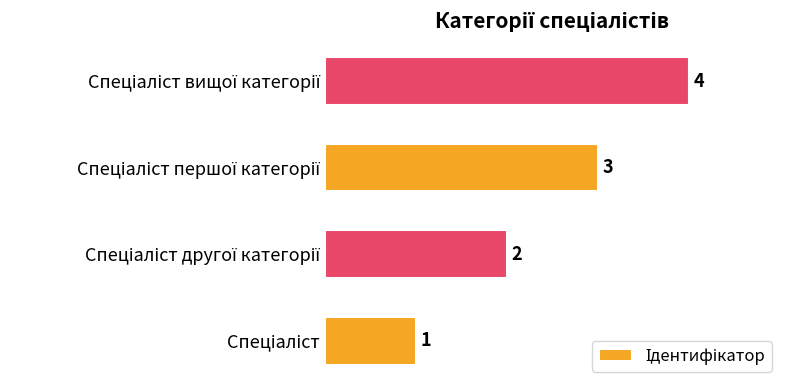

What is the greatest value displayed?

4